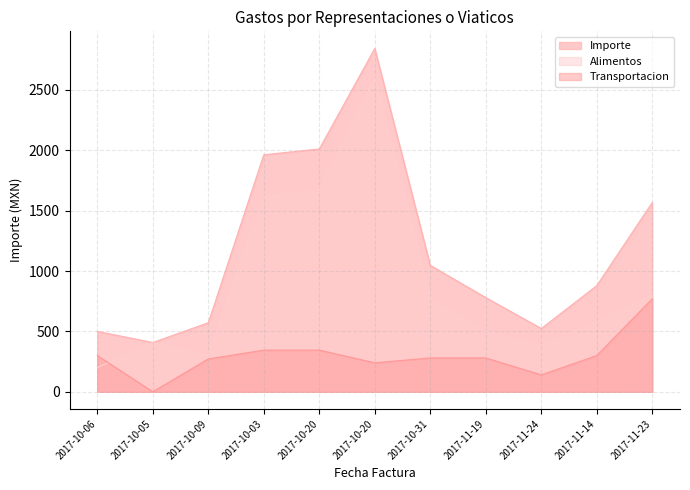

Between 2017-10-31 and 2017-10-06, which is larger?

2017-10-31